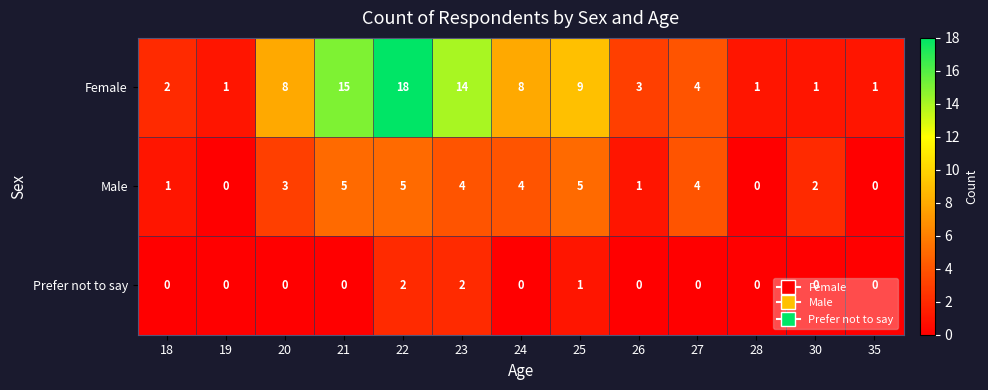

Count the number of data series in this chart.

3